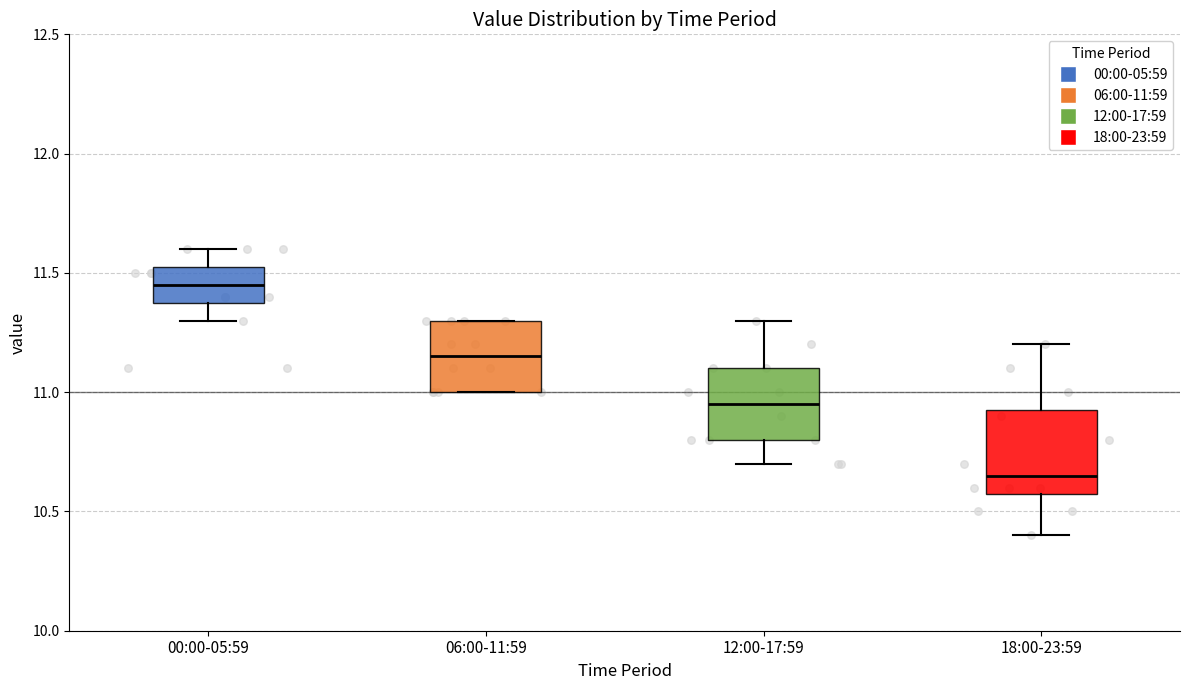

Reading left to right, read every box against the y-axis: the position of its median line, the range the box covers, and the ends of its whiskers. The values are not printed on the chart, so give them approximately, as read against the axis.

00:00-05:59: median 11.45, box 11.40 to 11.55, whiskers 11.30 to 11.60
06:00-11:59: median 11.15, box 11.00 to 11.30, whiskers 11.00 to 11.30
12:00-17:59: median 10.95, box 10.80 to 11.10, whiskers 10.70 to 11.30
18:00-23:59: median 10.65, box 10.60 to 10.95, whiskers 10.40 to 11.20